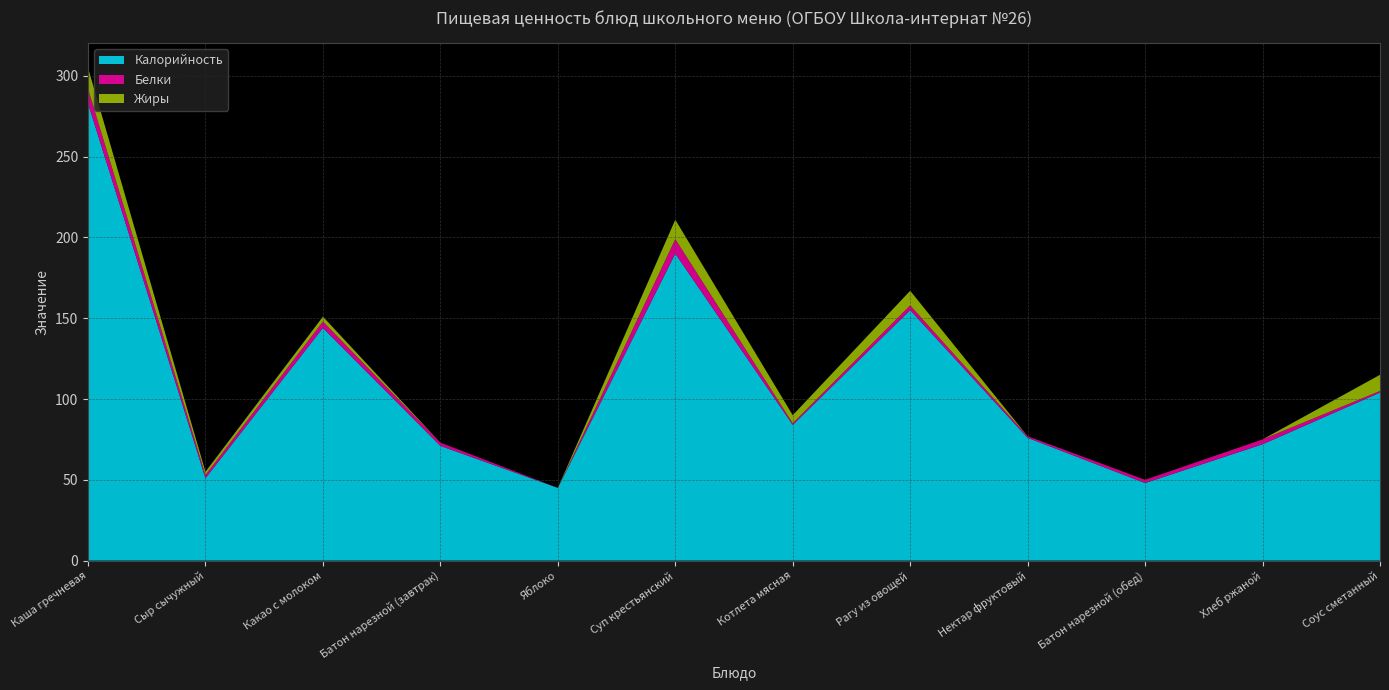

Reading left to right, extract all data points from this chart.

Калорийность: Каша гречневая=283	Сыр сычужный=51	Какао с молоком=144	Батон нарезной (завтрак)=71	Яблоко=45	Суп крестьянский=190	Котлета мясная=84	Рагу из овощей=155	Нектар фруктовый=76	Батон нарезной (обед)=48	Хлеб ржаной=72	Соус сметанный=104
Белки: Каша гречневая=9	Сыр сычужный=2	Какао с молоком=4	Батон нарезной (завтрак)=2	Яблоко=0	Суп крестьянский=9	Котлета мясная=1	Рагу из овощей=3	Нектар фруктовый=1	Батон нарезной (обед)=2	Хлеб ржаной=3	Соус сметанный=1
Жиры: Каша гречневая=13	Сыр сычужный=2	Какао с молоком=3	Батон нарезной (завтрак)=0	Яблоко=0	Суп крестьянский=12	Котлета мясная=5	Рагу из овощей=9	Нектар фруктовый=0	Батон нарезной (обед)=0	Хлеб ржаной=0	Соус сметанный=10